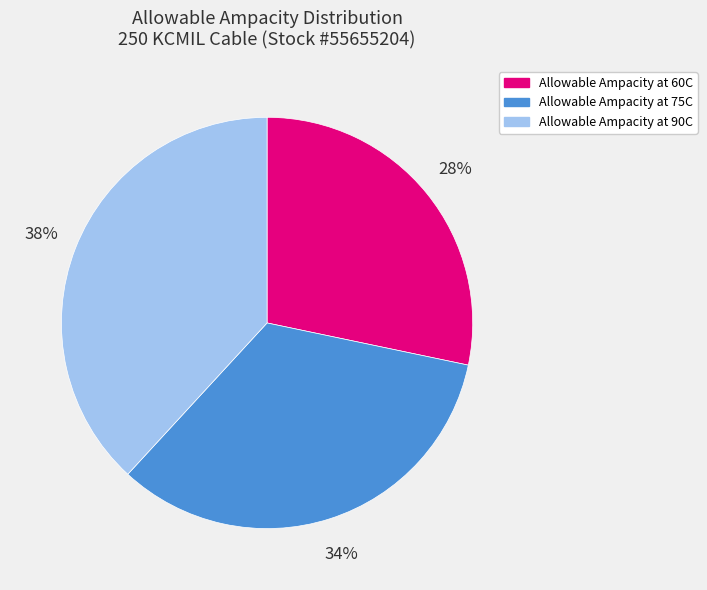

How many segments does this pie chart have?

3